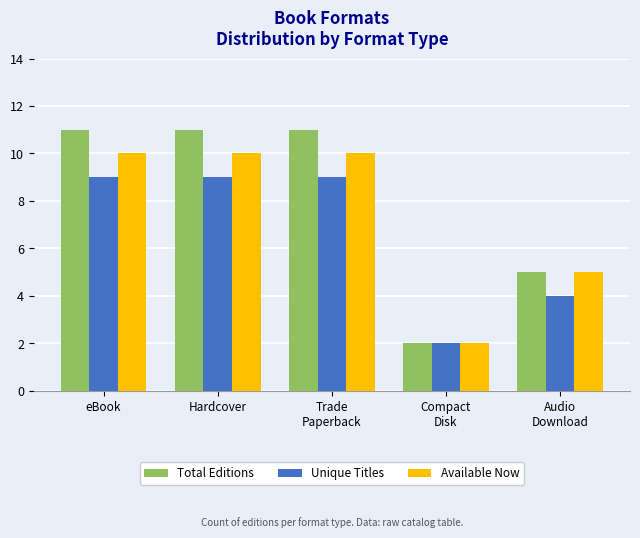

What is the difference between the maximum and minimum values in the Total Editions series?

9